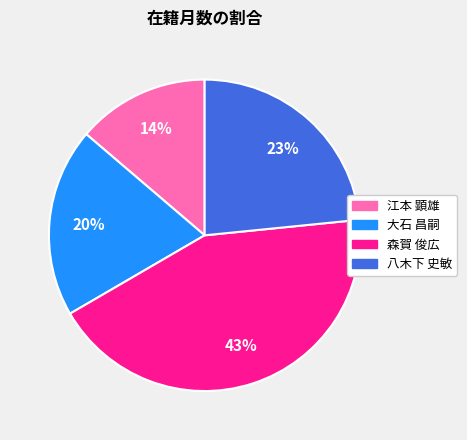

Count the number of slices in the pie.

4